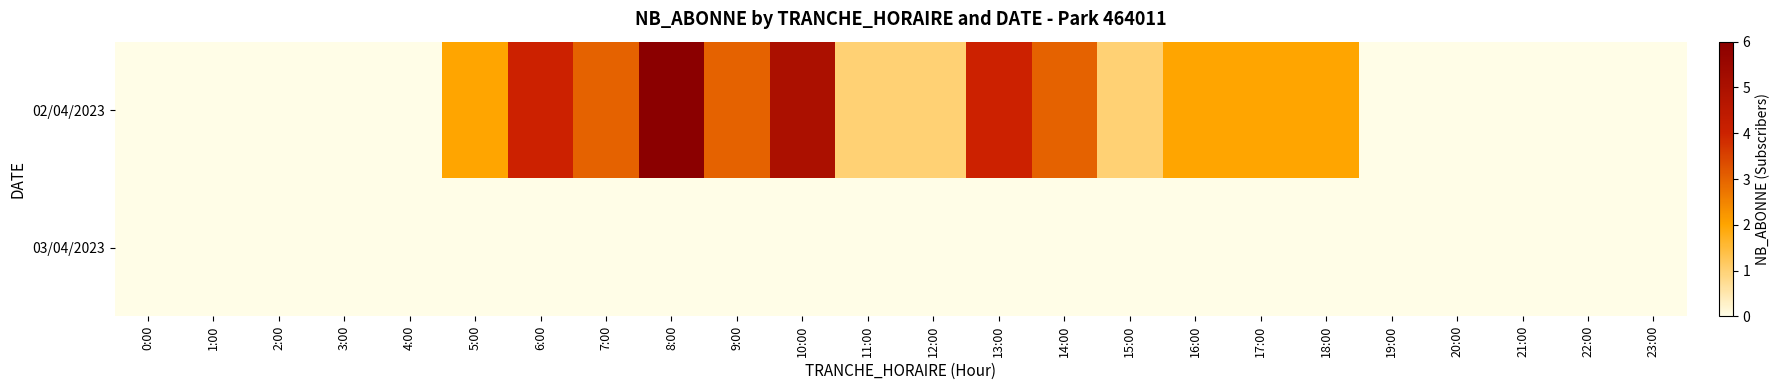

Reading left to right, list all the values displayed in this chart.

02/04/2023: 0:00=0	1:00=0	2:00=0	3:00=0	4:00=0	5:00=2	6:00=4	7:00=3	8:00=6	9:00=3	10:00=5	11:00=1	12:00=1	13:00=4	14:00=3	15:00=1	16:00=2	17:00=2	18:00=2	19:00=0	20:00=0	21:00=0	22:00=0	23:00=0
03/04/2023: 0:00=0	1:00=0	2:00=0	3:00=0	4:00=0	5:00=0	6:00=0	7:00=0	8:00=0	9:00=0	10:00=0	11:00=0	12:00=0	13:00=0	14:00=0	15:00=0	16:00=0	17:00=0	18:00=0	19:00=0	20:00=0	21:00=0	22:00=0	23:00=0